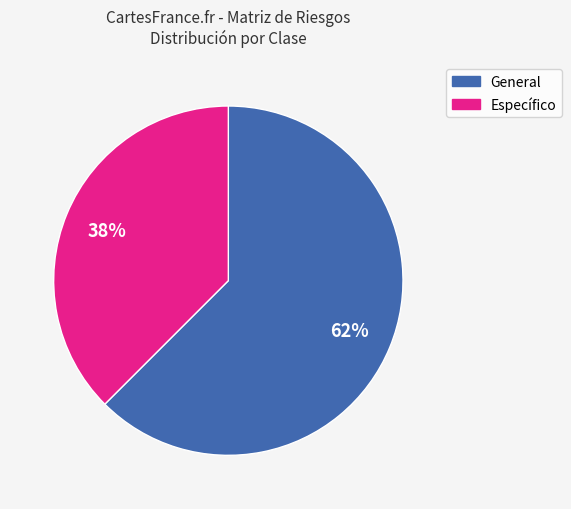

To the nearest percent, what is the average slice percentage?

50%